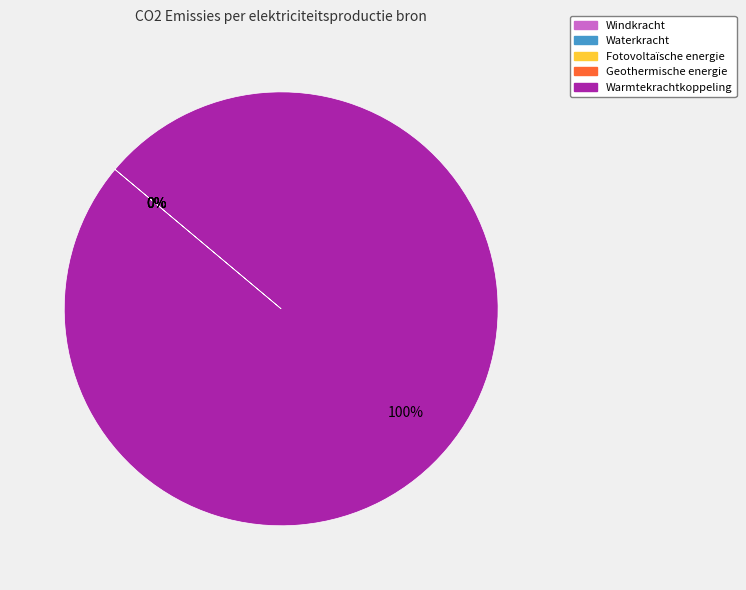

Which slice is the smallest?

Windkracht